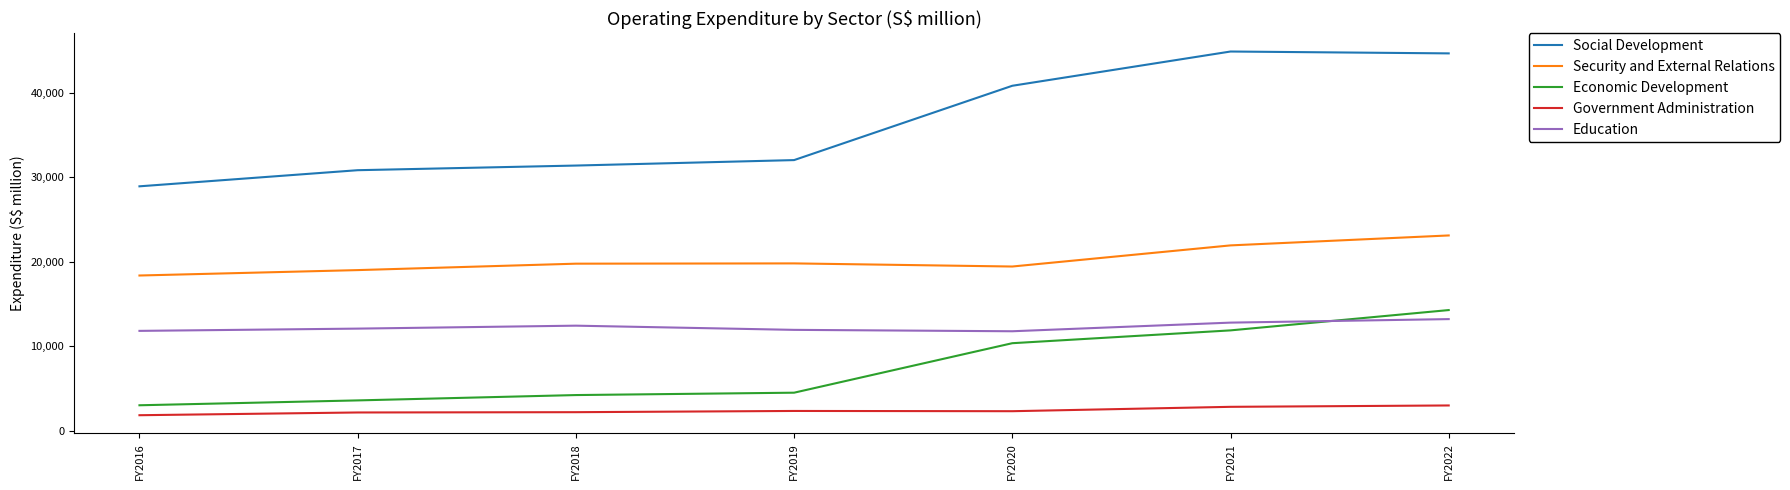

What is the spread (max minus min) of values at FY2021?

42098